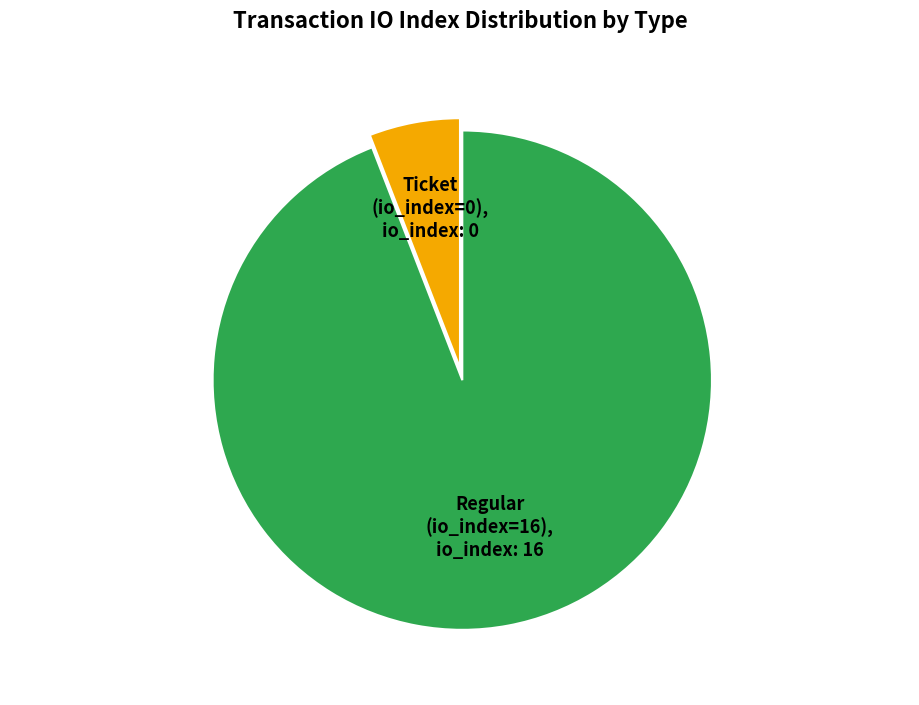

Is there any slice that represents more than half of the pie?

Yes